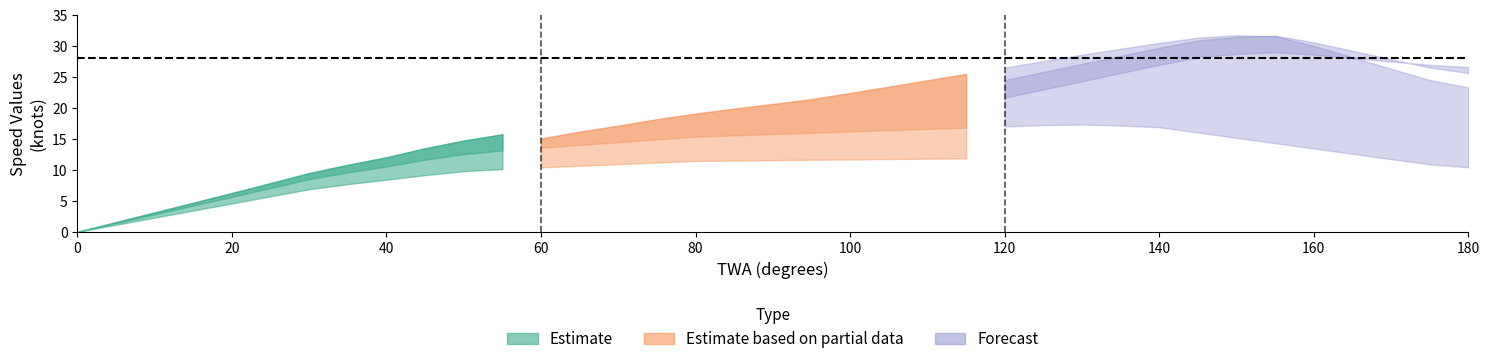

Is this an area chart (filled region under the line)?

No